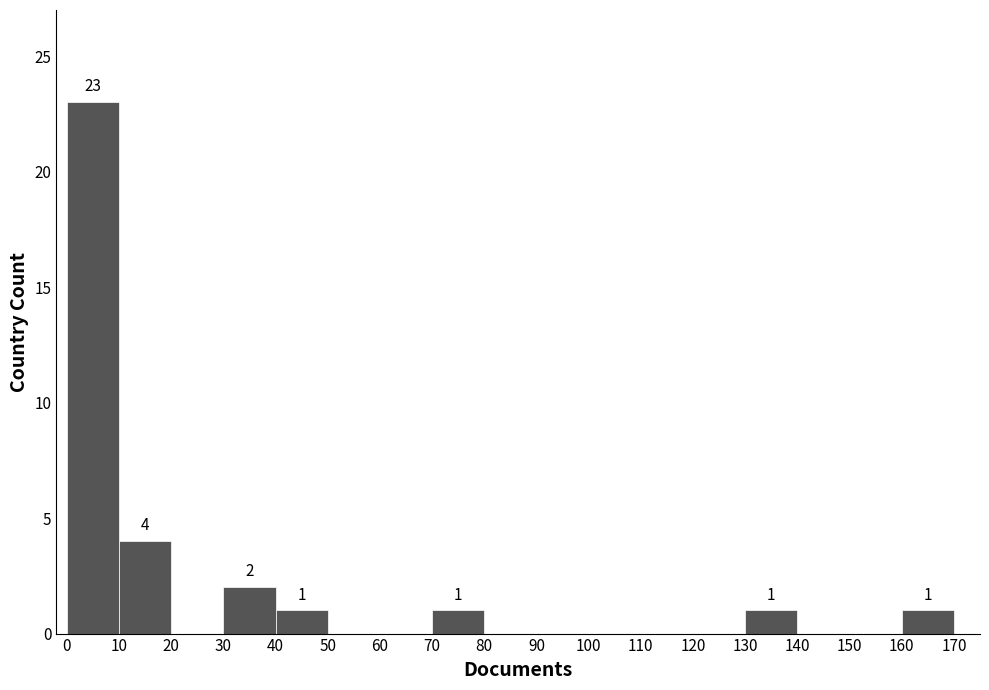

Over which range of the x-axis is the bar tallest?

0 to 10